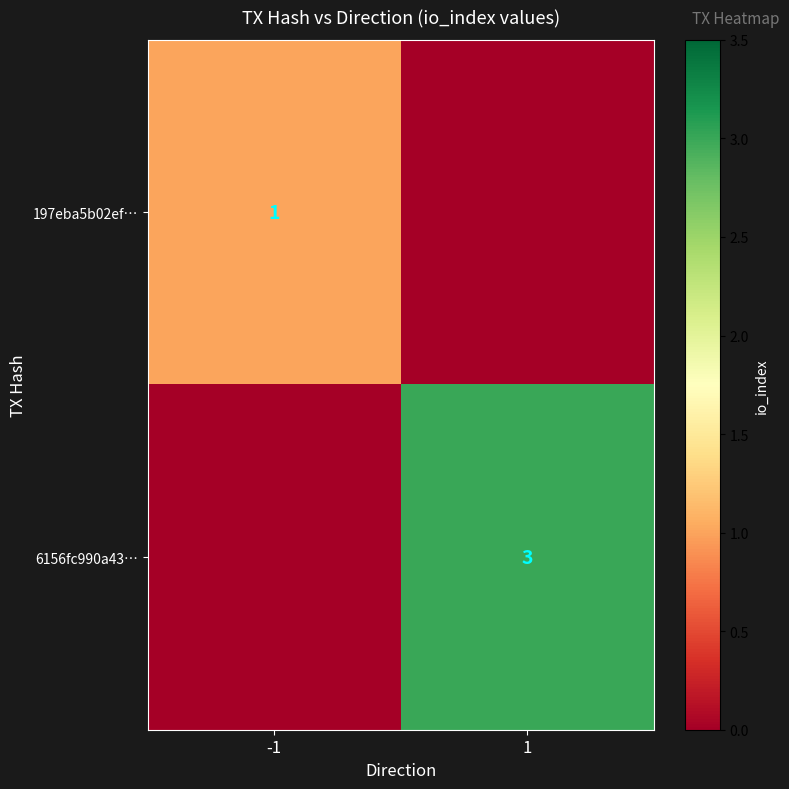

The value of 197eba5b02ef… at -1 is 1. True or false?

True